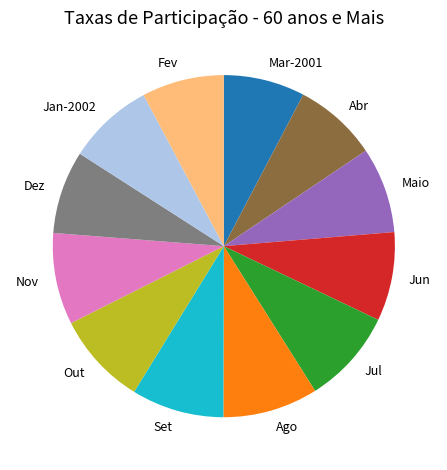

The Set slice represents 24% of the pie. True or false?

False